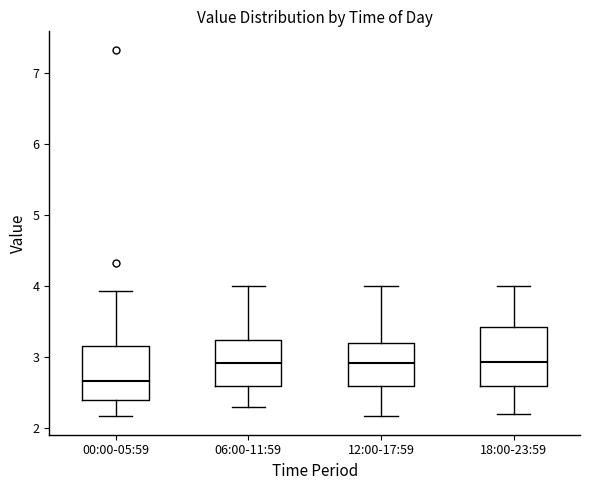

Reading left to right, read every box against the y-axis: the position of its median line, the range the box covers, and the ends of its whiskers. The values are not printed on the chart, so give them approximately, as read against the axis.

00:00-05:59: median 2.7, box 2.4 to 3.2, whiskers 2.2 to 3.9
06:00-11:59: median 2.9, box 2.6 to 3.3, whiskers 2.3 to 4.0
12:00-17:59: median 2.9, box 2.6 to 3.2, whiskers 2.2 to 4.0
18:00-23:59: median 2.9, box 2.6 to 3.4, whiskers 2.2 to 4.0